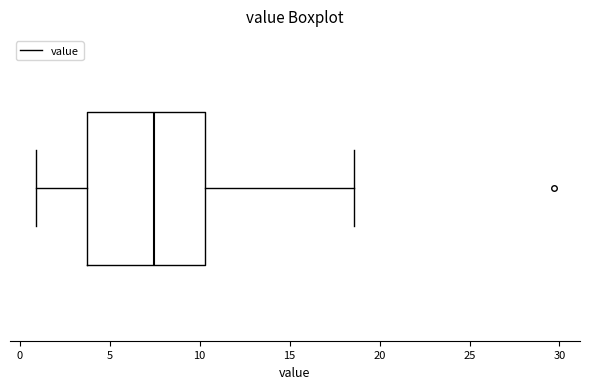

Transcribe this box plot: give where the median line is, the range the box spans, and where the two whiskers end, as read against the x-axis. The values are not printed on the chart, so give them approximately, as read against the axis.

median 7.5, box 4.0 to 10.5, whiskers 1.0 to 18.5